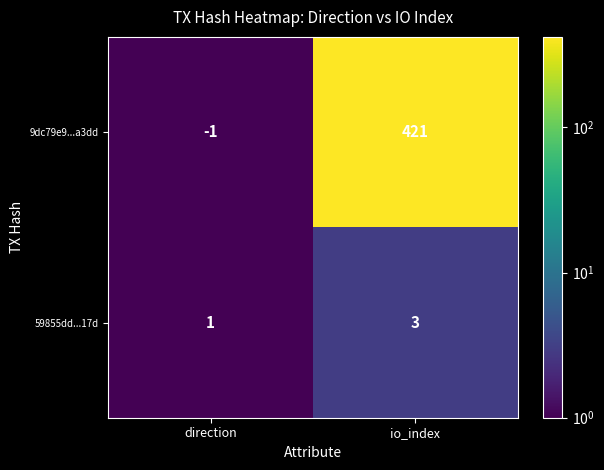

List the series in order of their overall mean, highest first.

9dc79e9...a3dd, 59855dd...17d